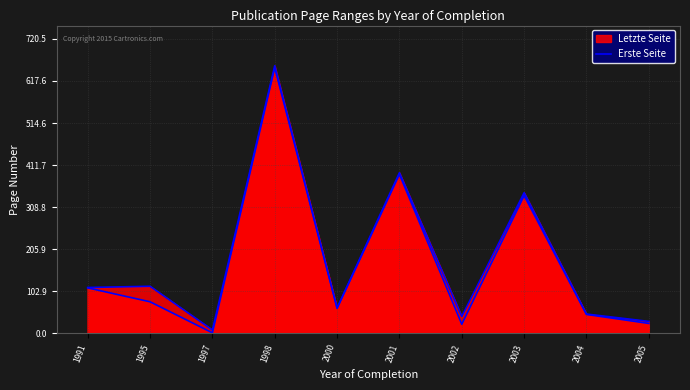

How many points are higher than both their immediate neighbors (excluding endpoints)?

4